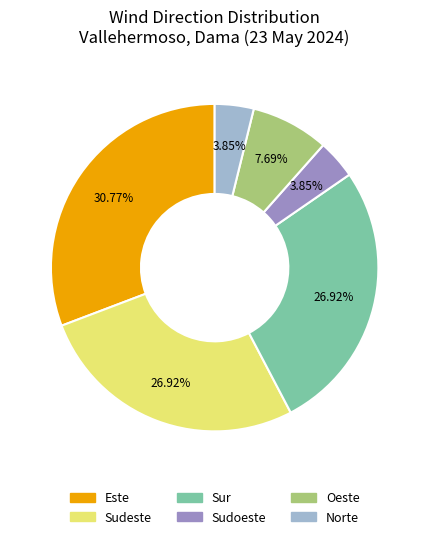

To the nearest percent, what percentage of the pie is Oeste?

8%